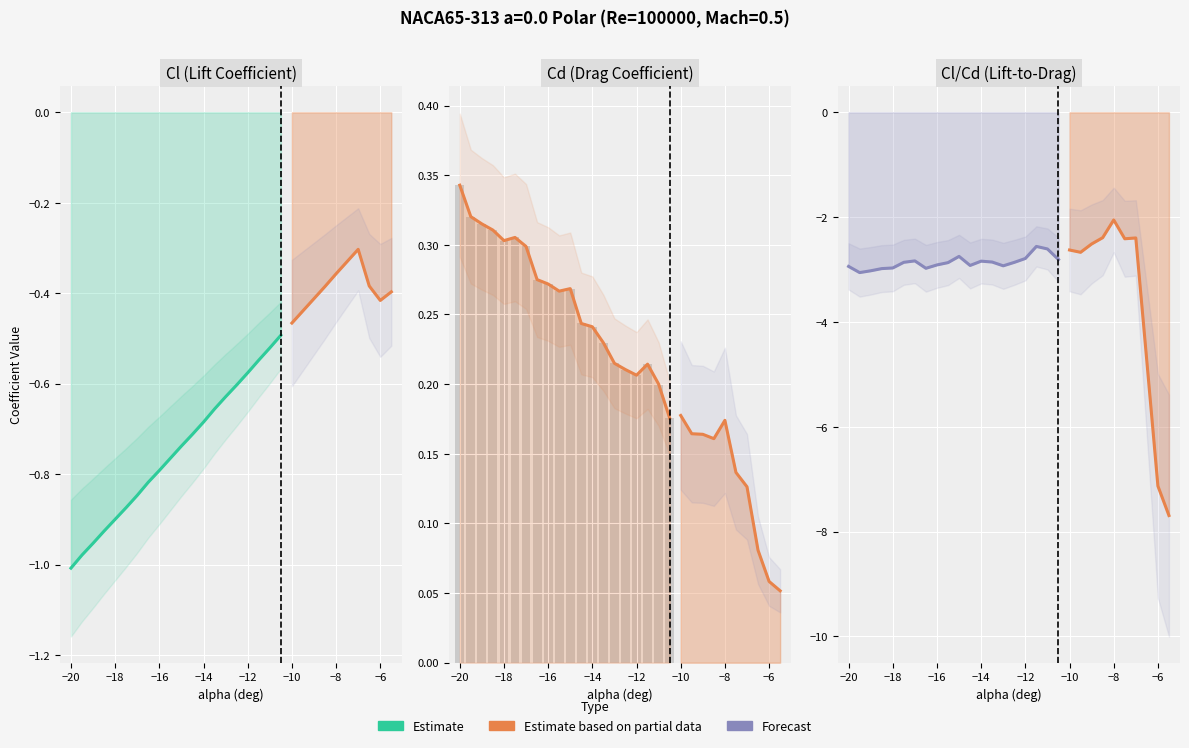

What is the label of the 29th bar from the right?

-19.5